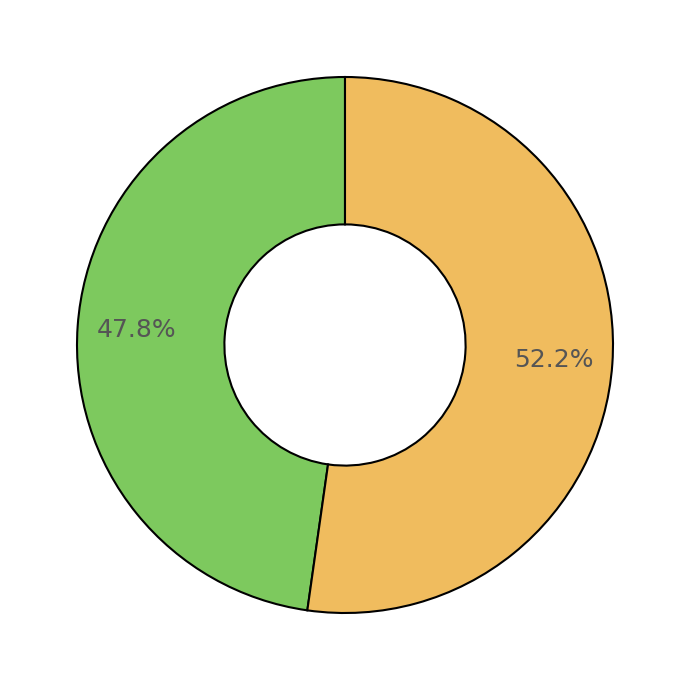

Is there a majority slice in this chart?

Yes